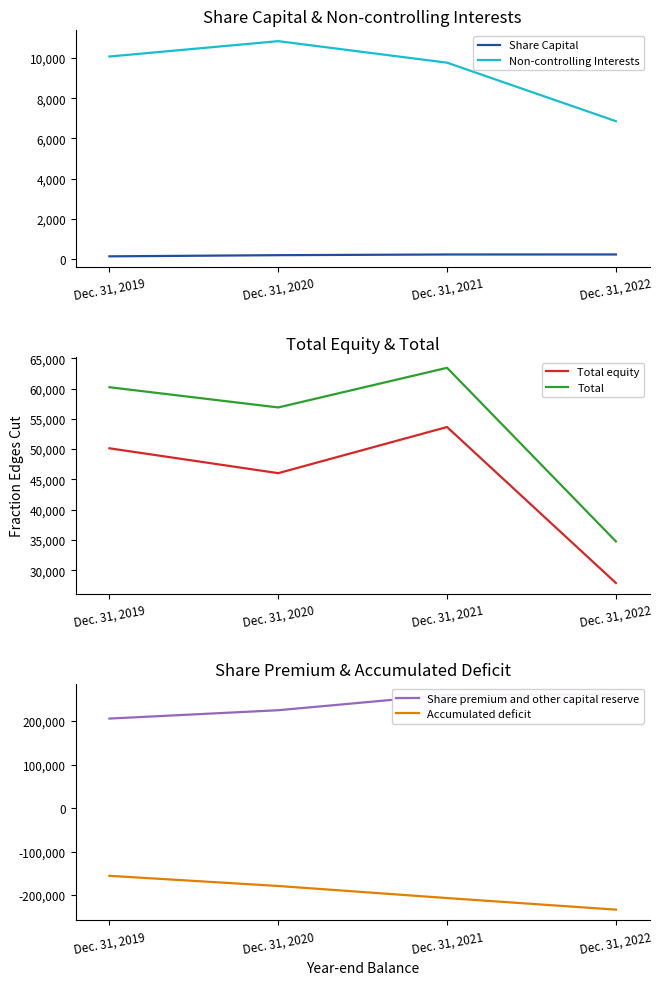

Where does the Total equity series first go above 50144?

Dec. 31, 2021